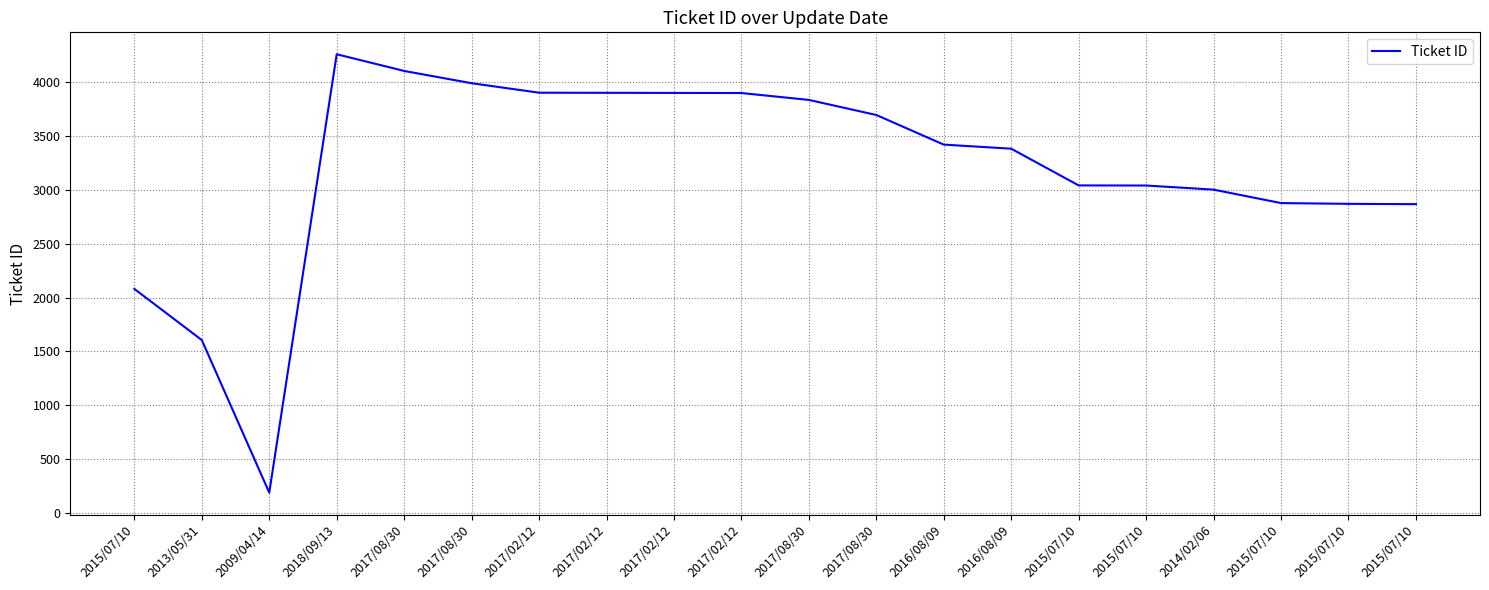

What is the label of the 19th point from the right?

2013/05/31